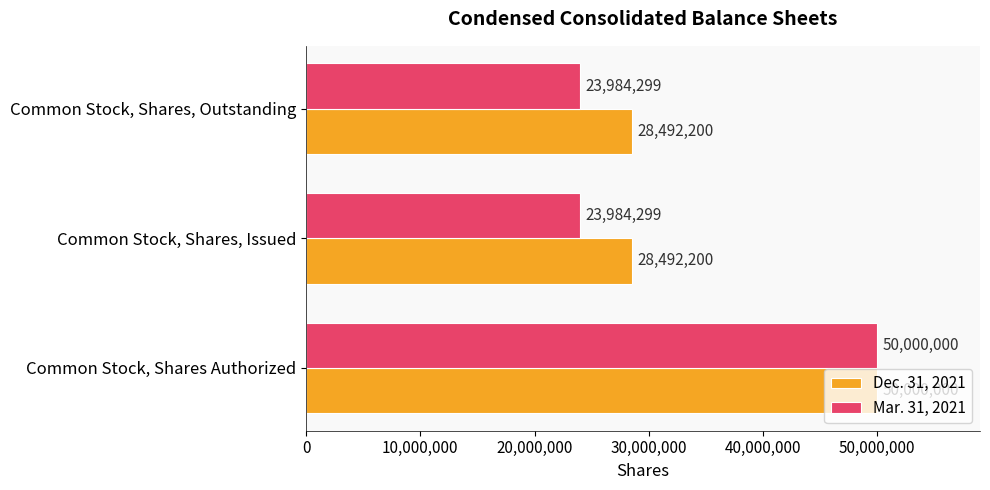

How many Mar. 31, 2021 values are between 23984299 and 50000000?

3